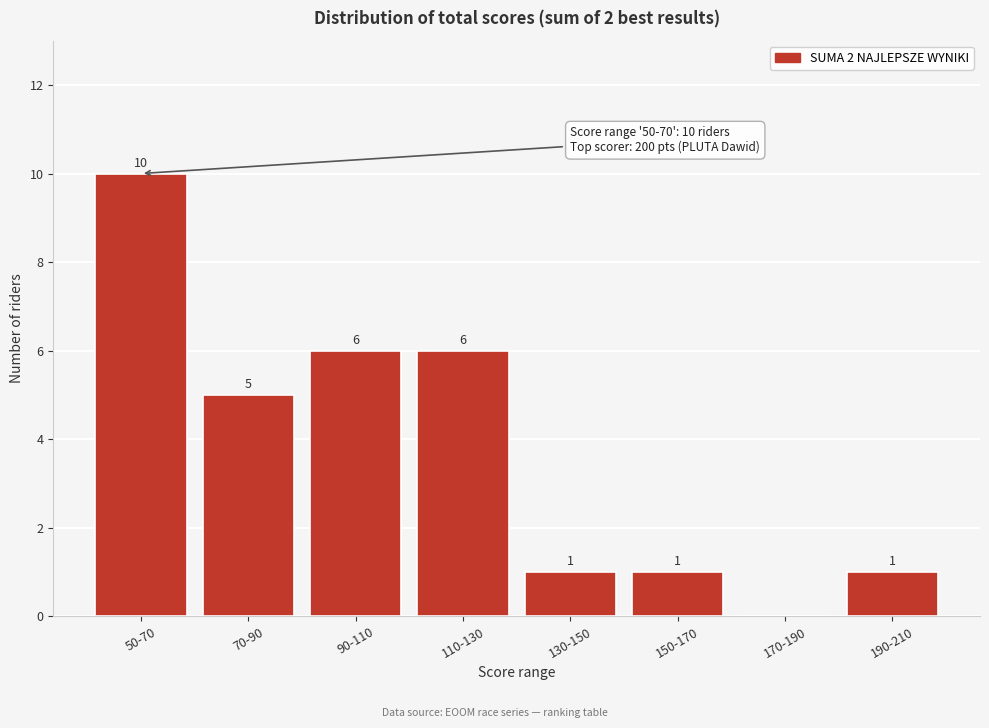

Reading left to right, transcribe all the data shown in this chart.

50-70=10	70-90=5	90-110=6	110-130=6	130-150=1	150-170=1	170-190=0	190-210=1